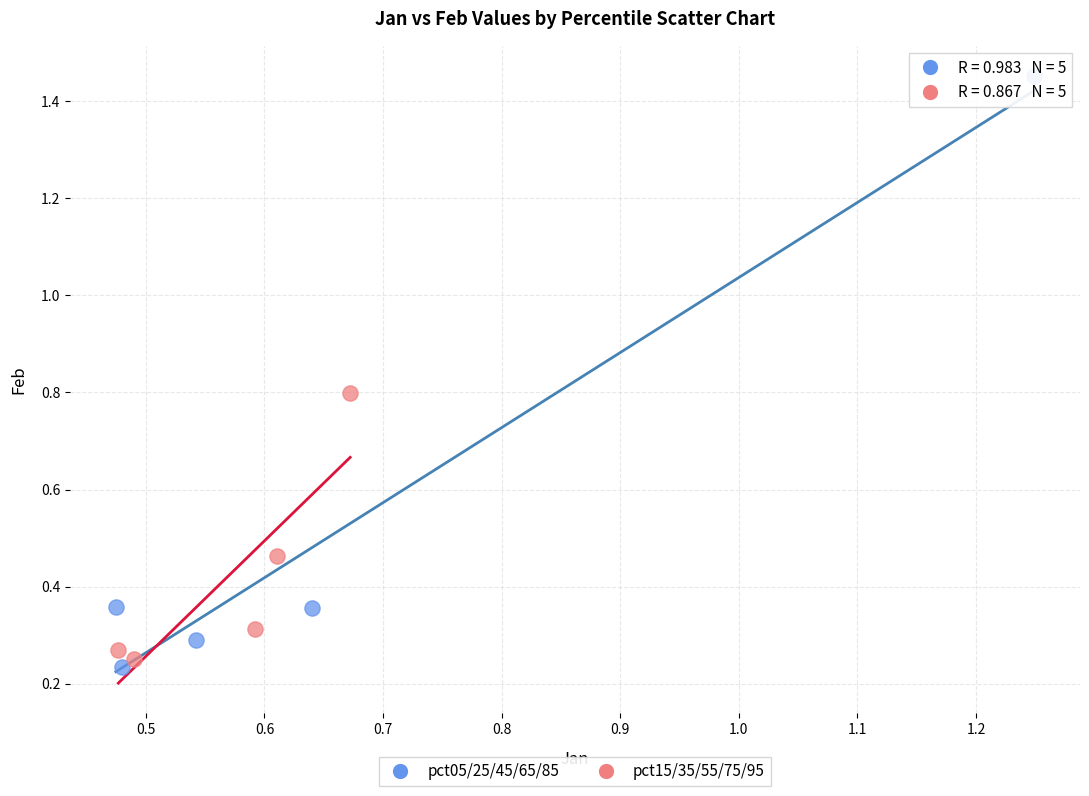

Which series contains the highest Y value?

pct05/25/45/65/85